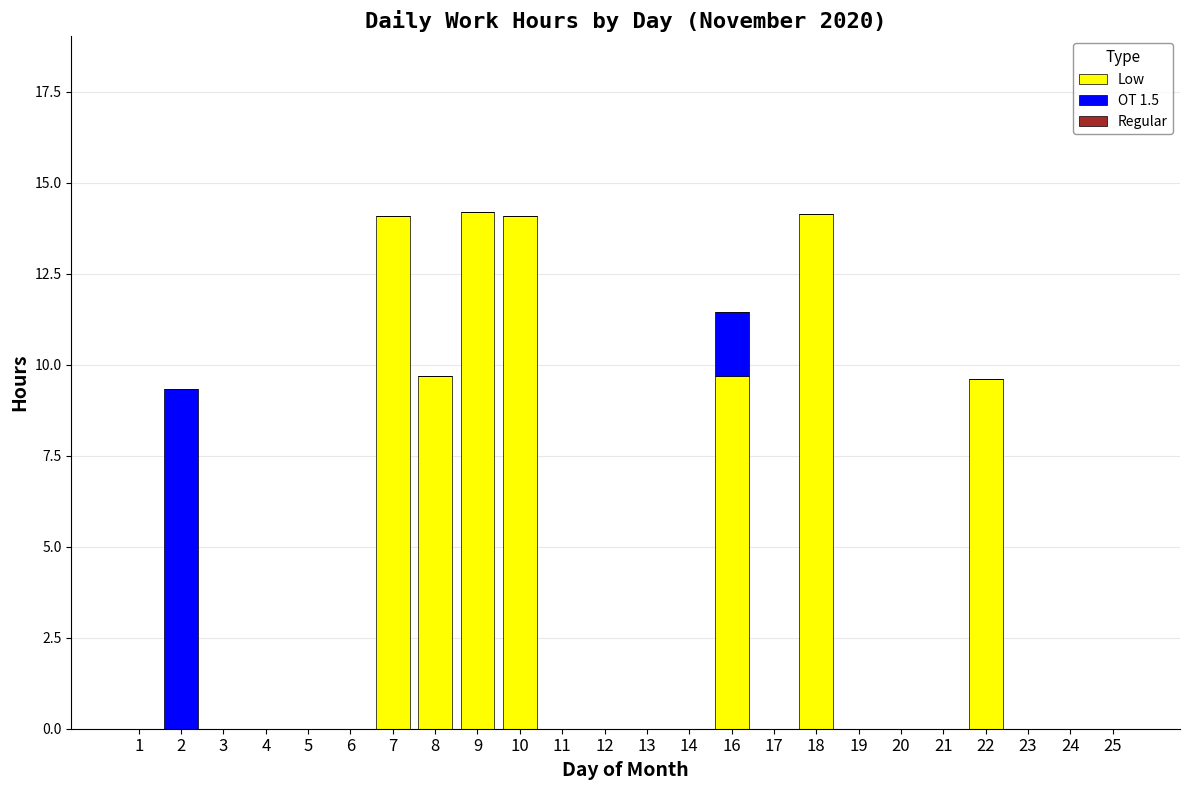

Does the chart contain stacked bars?

Yes